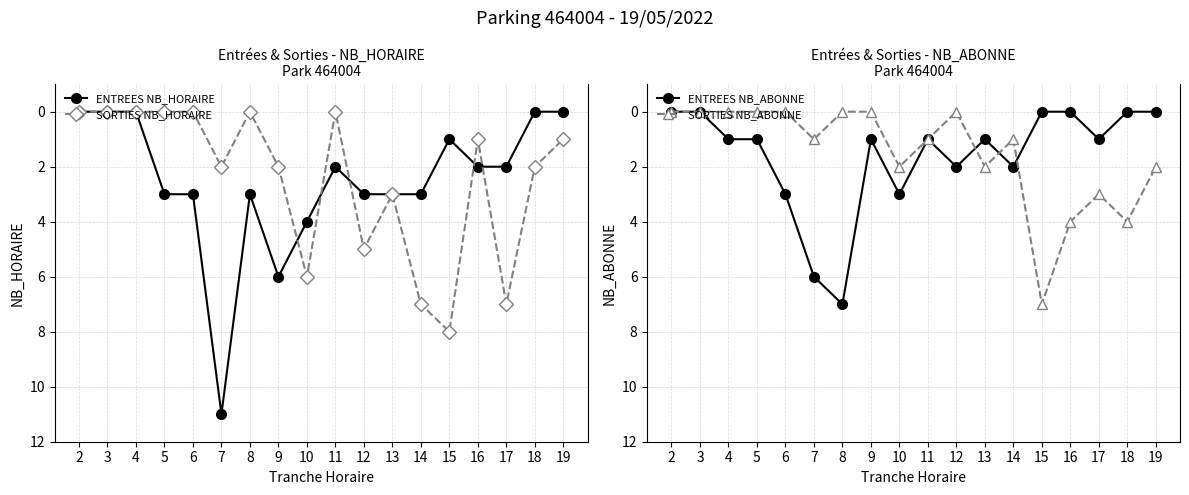

True or false: SORTIES NB_HORAIRE has more than 0 points higher than both neighbors.

True